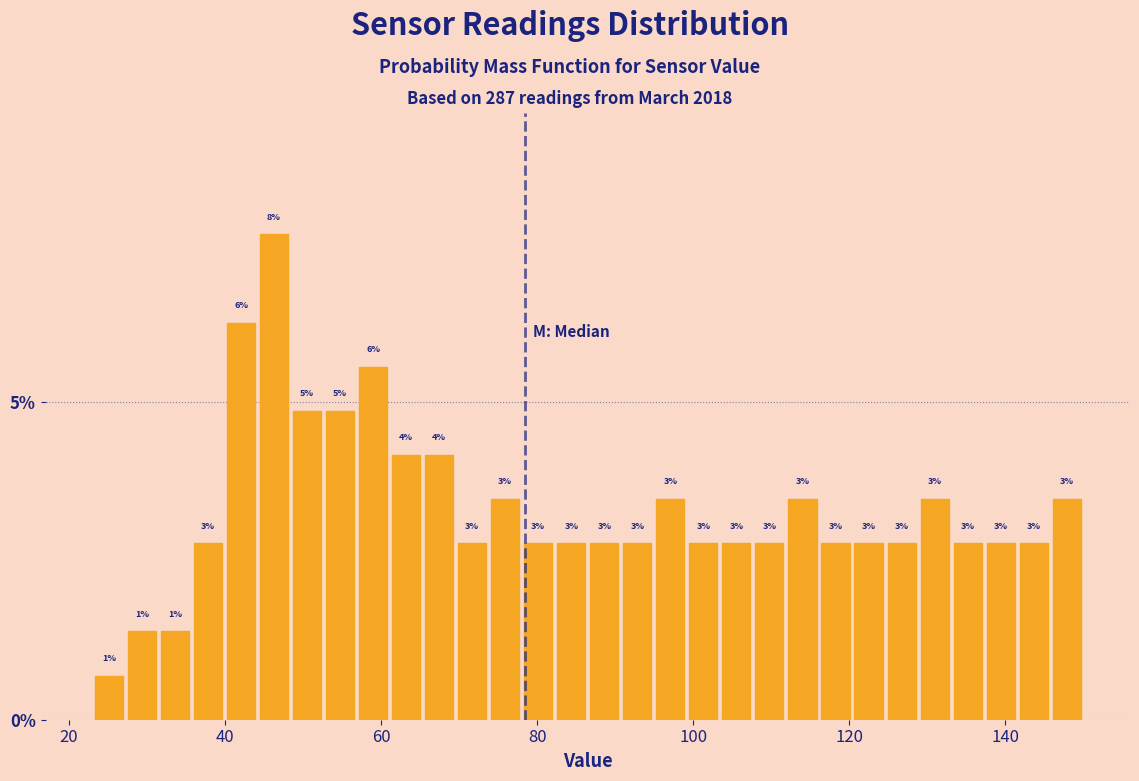

Read against the x-axis, roughly where is the centre of the tallest bar?

46